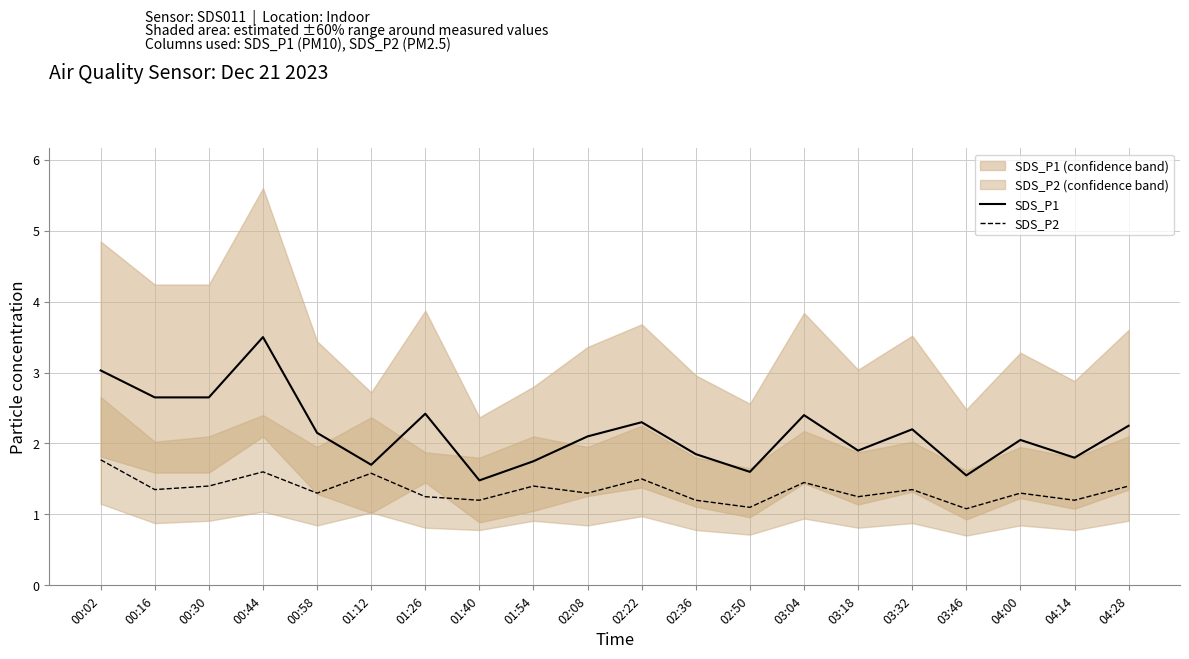

What is the difference between the highest and lowest values at 02:08?

0.8